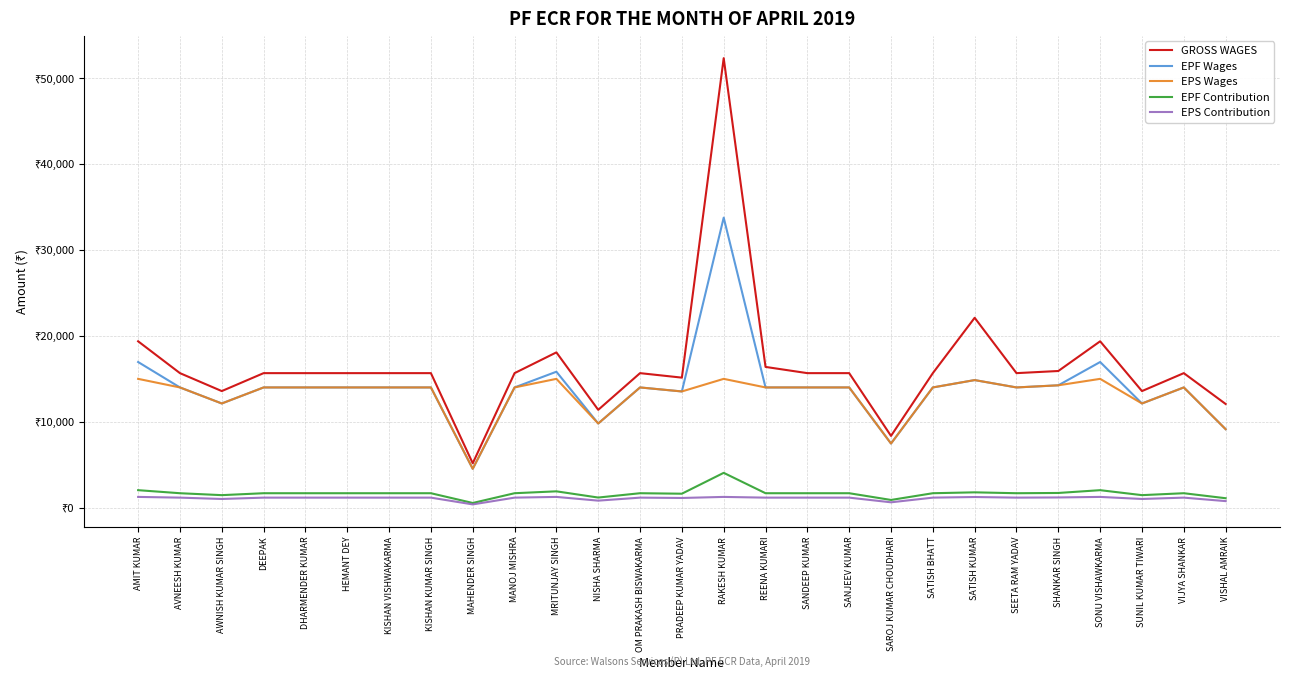

At which category is the sum across all series the highest?

RAKESH KUMAR